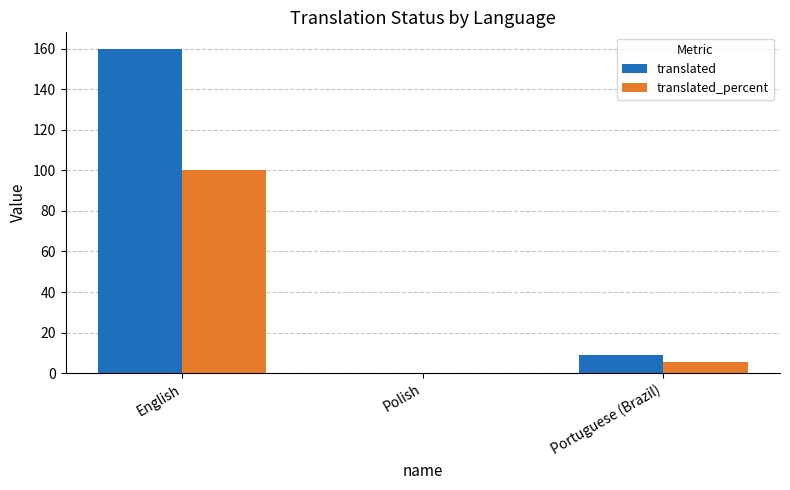

What is the total value across all series at English?

260.0